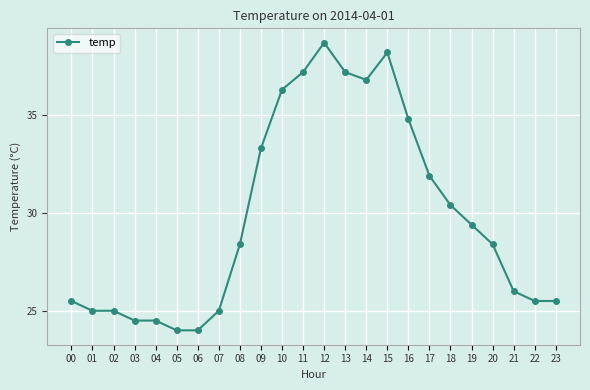

The value at 11 is 58.1. True or false?

False